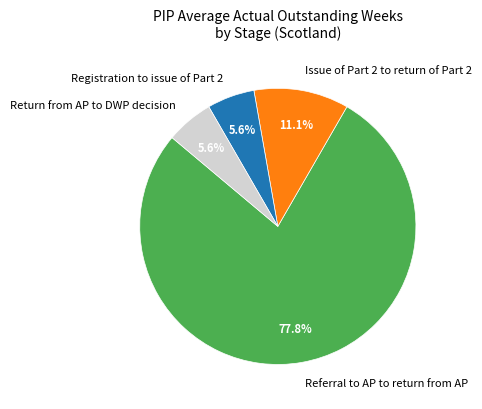

Is there a majority slice in this chart?

Yes